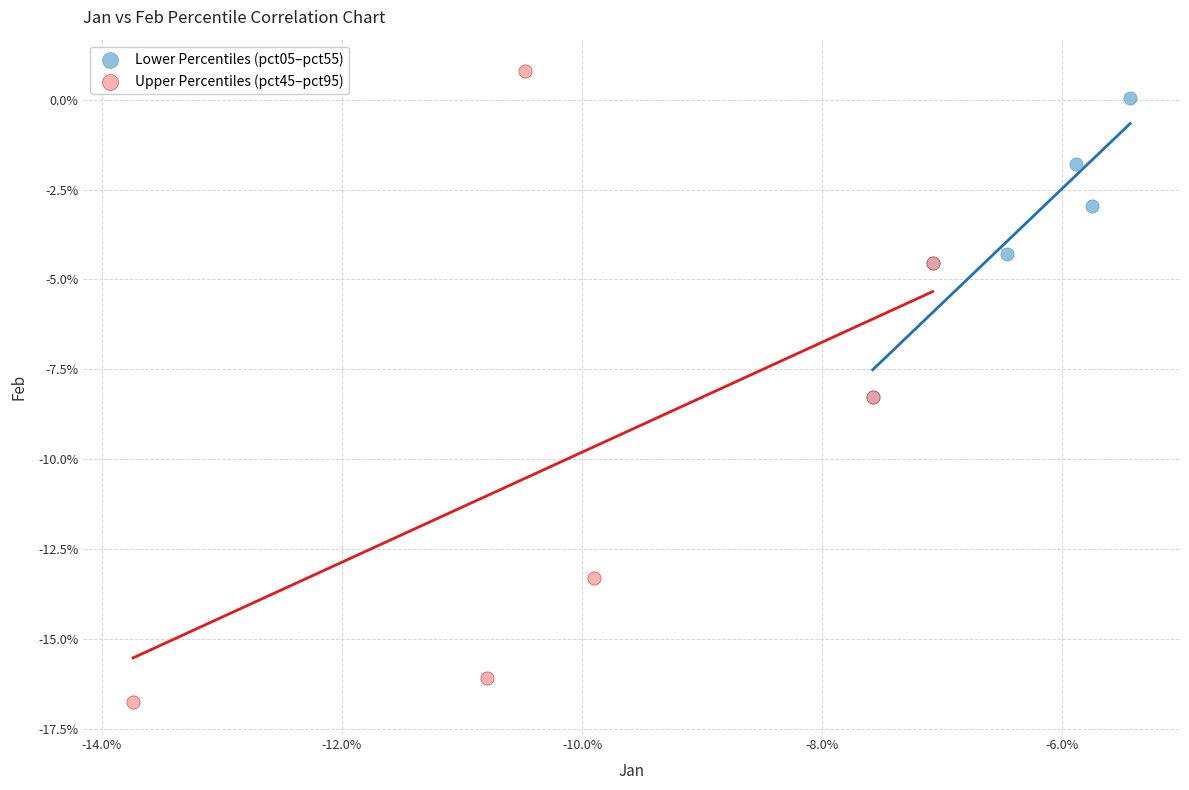

Which series has the largest Y range (max minus min)?

Upper Percentiles (pct45–pct95)